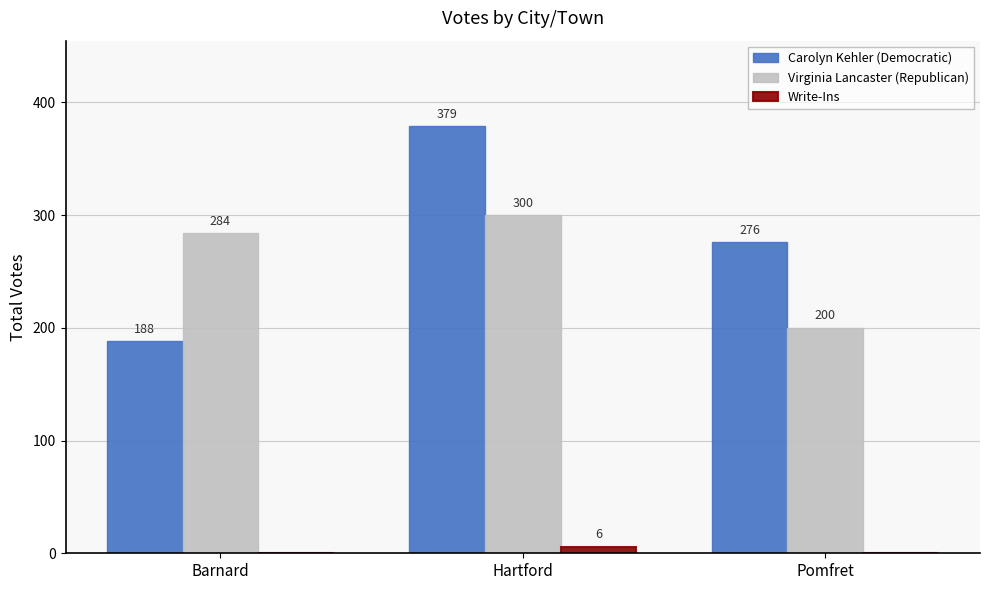

How many positive values does the Write-Ins series have?

1